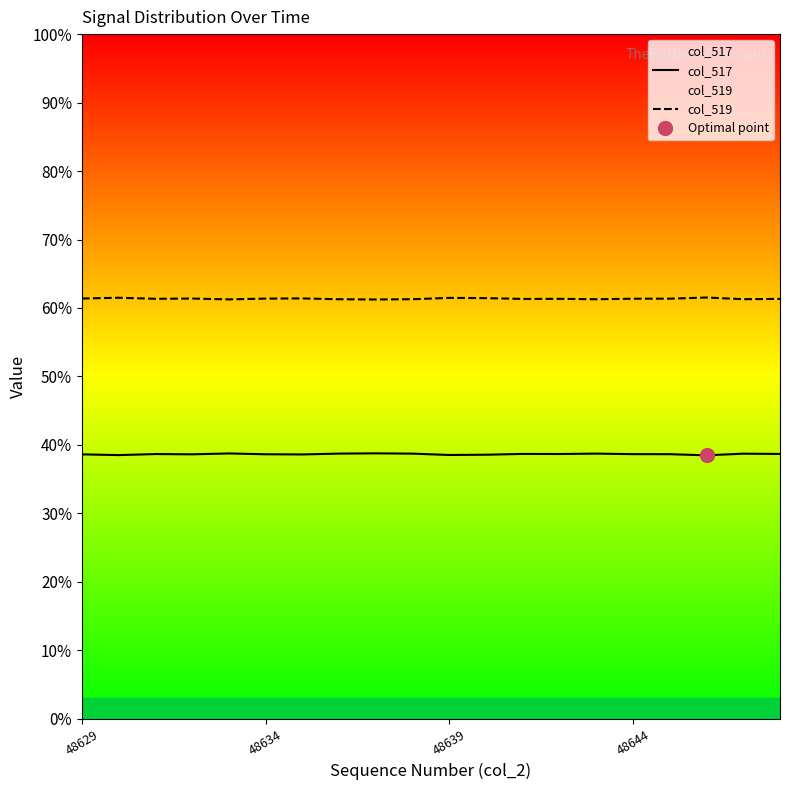

At which category is the sum across all series the highest?

48629